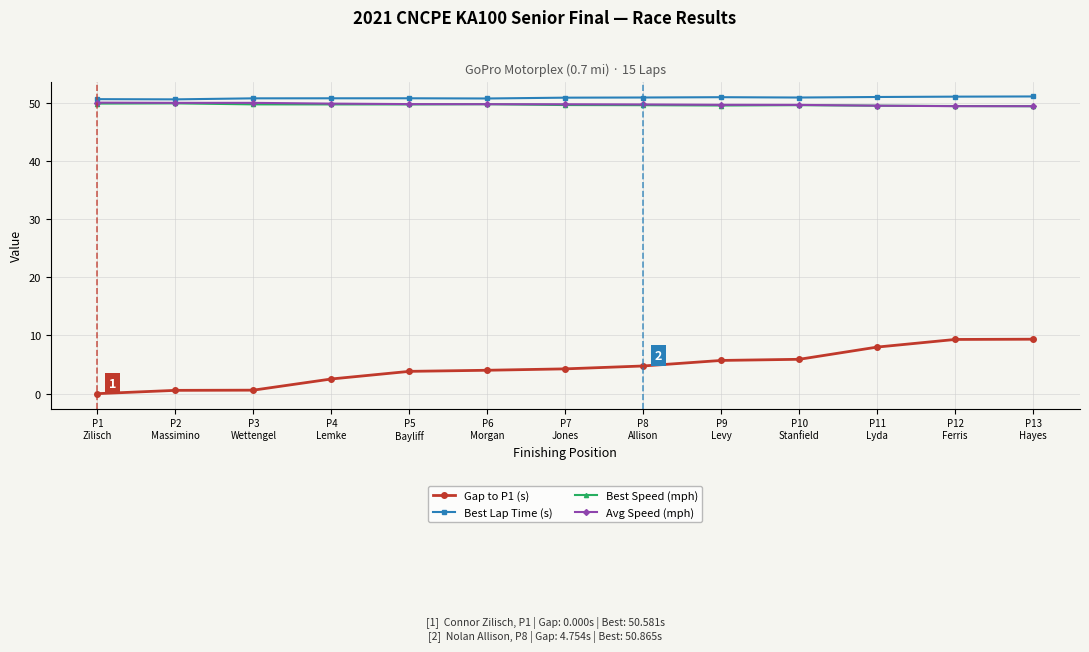

Is the value of Gap to P1 (s) at P10
Stanfield greater than the value of Best Lap Time (s) at P9
Levy?

No